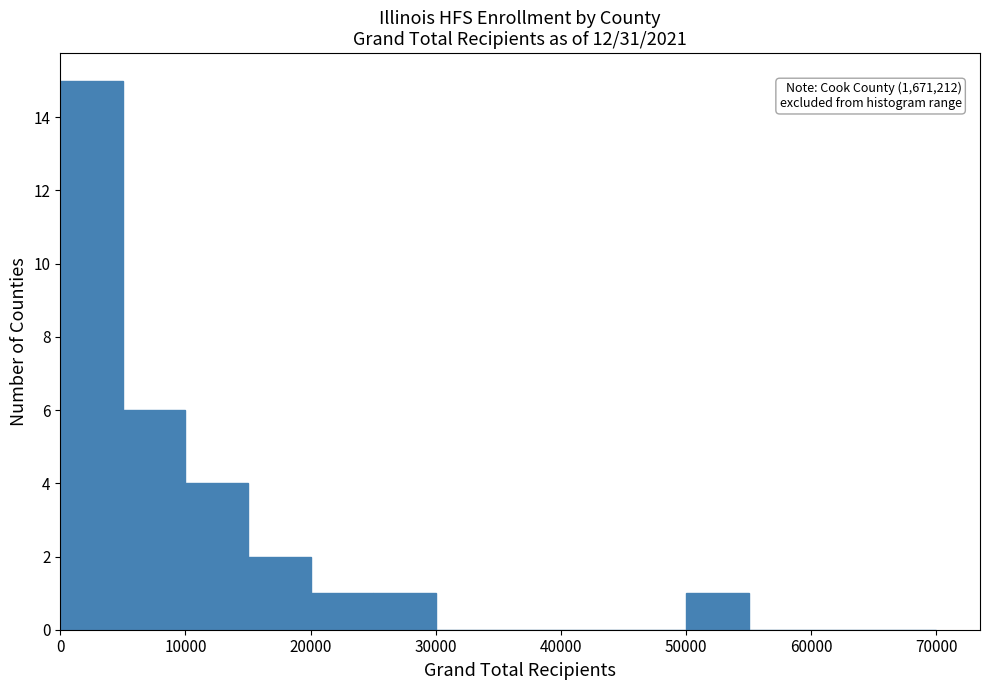

Over which range of the x-axis is the bar tallest?

0 to 5000